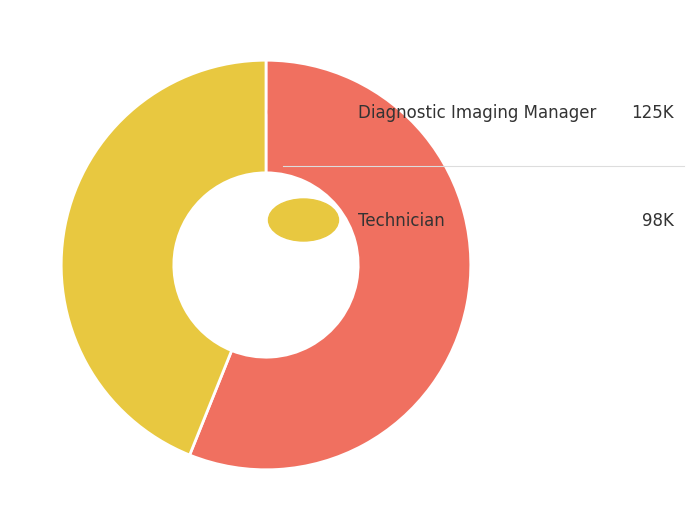

Is there a majority slice in this chart?

Yes